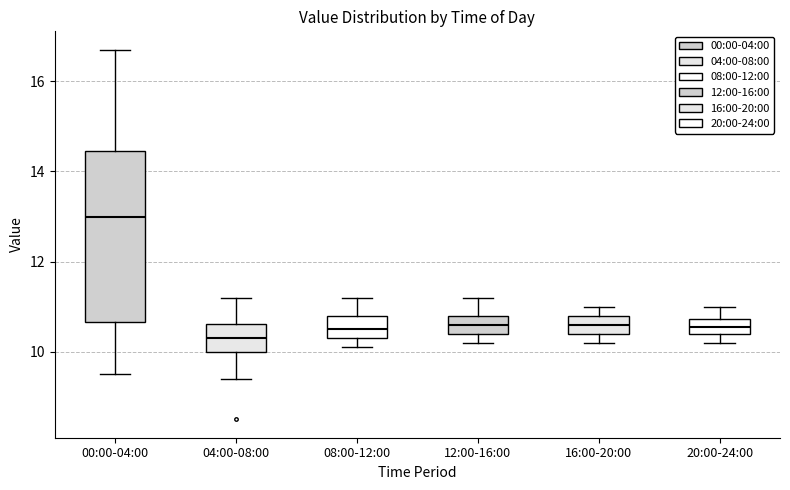

Reading left to right, transcribe this box plot: for each box, give where its median line is, the range the box spans, and where its two whiskers end, as read against the y-axis. The values are not printed on the chart, so give them approximately, as read against the axis.

00:00-04:00: median 13.0, box 10.6 to 14.4, whiskers 9.6 to 16.8
04:00-08:00: median 10.4, box 10.0 to 10.6, whiskers 9.4 to 11.2
08:00-12:00: median 10.6, box 10.4 to 10.8, whiskers 10.2 to 11.2
12:00-16:00: median 10.6, box 10.4 to 10.8, whiskers 10.2 to 11.2
16:00-20:00: median 10.6, box 10.4 to 10.8, whiskers 10.2 to 11.0
20:00-24:00: median 10.6, box 10.4 to 10.8, whiskers 10.2 to 11.0